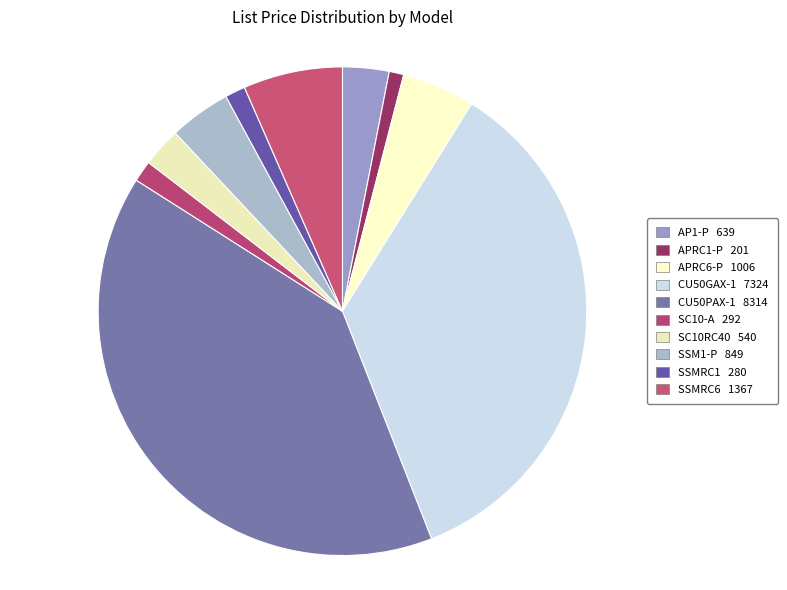

How many slices are in this pie chart?

10